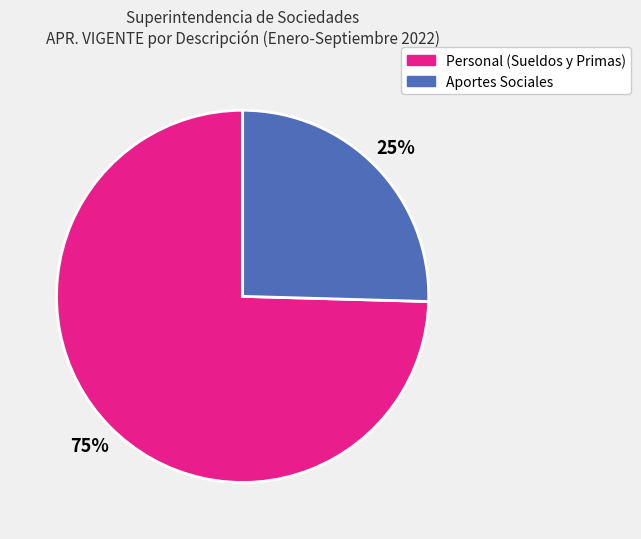

To the nearest percent, what is the average slice percentage?

50%